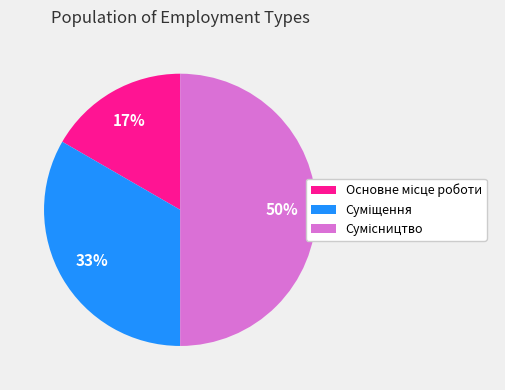

To the nearest percent, what is the average slice percentage?

33%